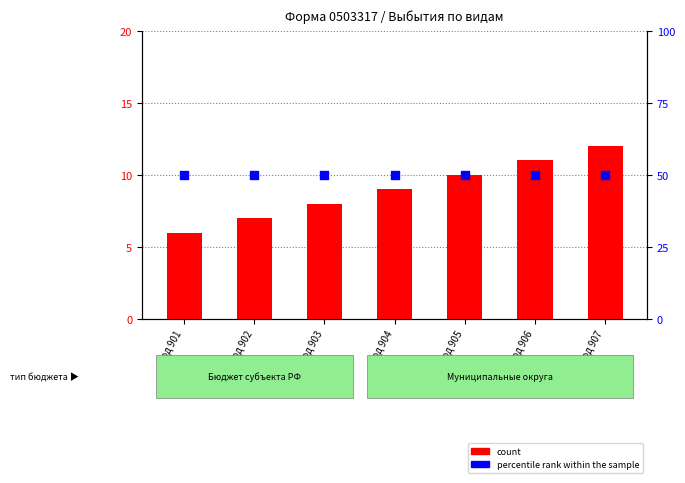

Which series has the largest total across all categories?

percentile rank within the sample